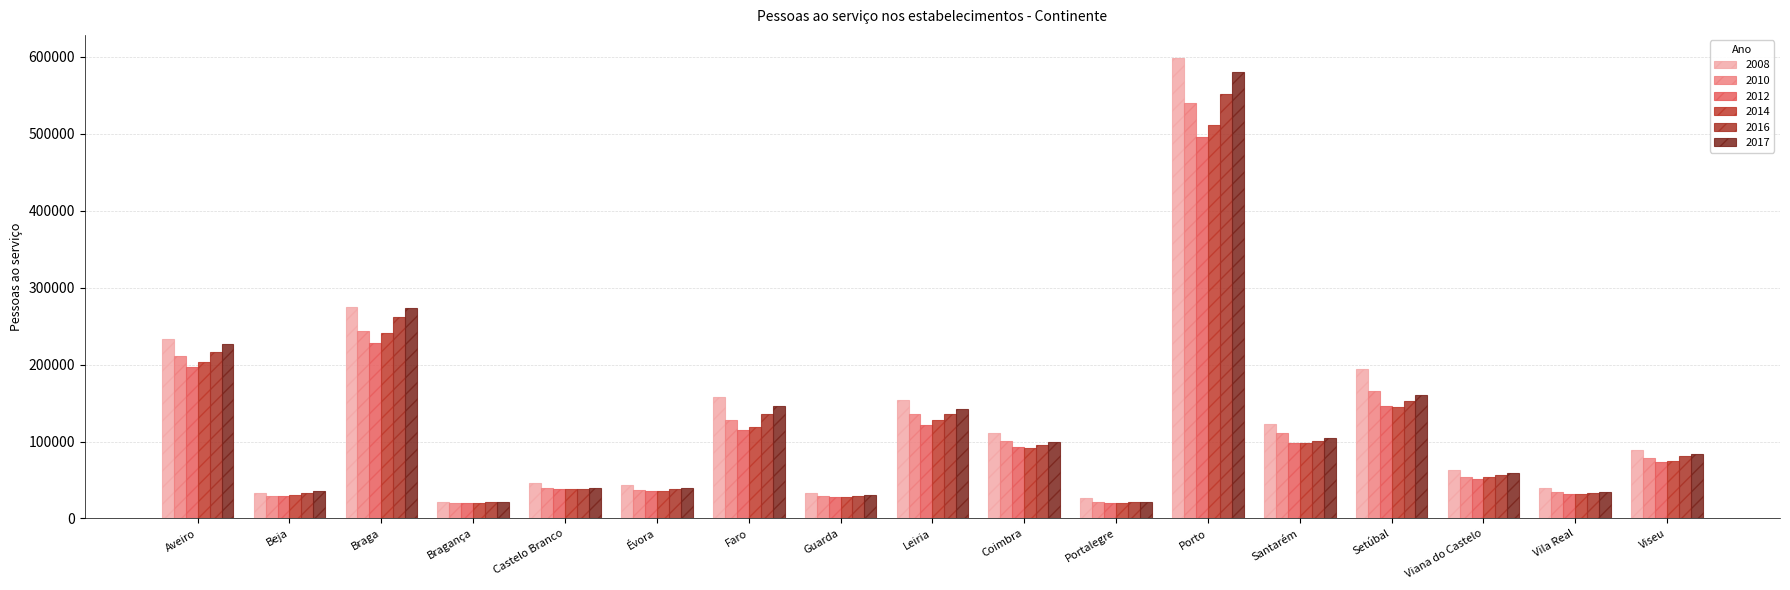

Which series has the largest total across all categories?

2008